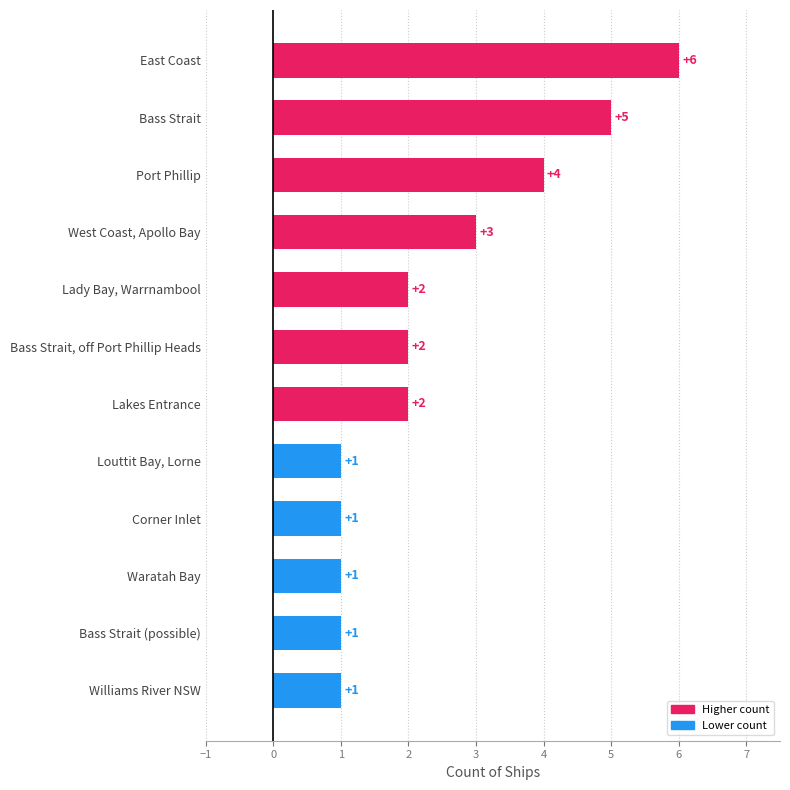

What is the label of the 11th bar from the bottom?

Bass Strait